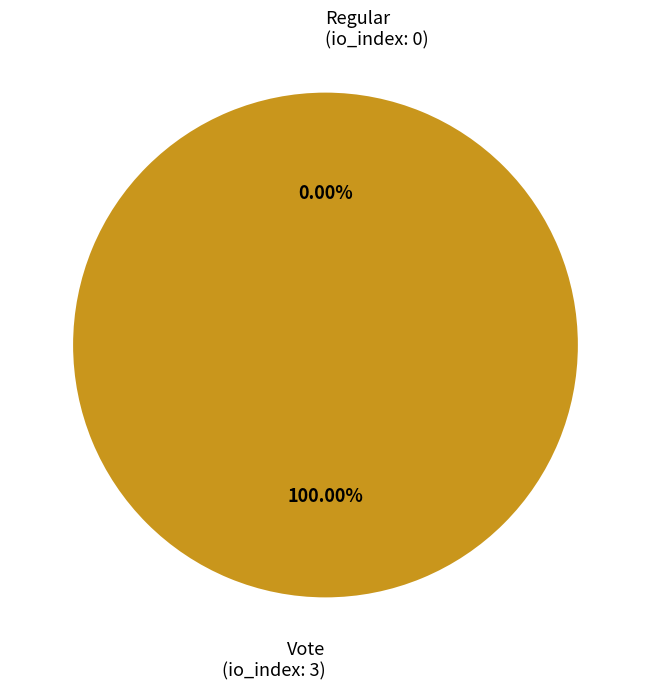

How many slices are in this pie chart?

2